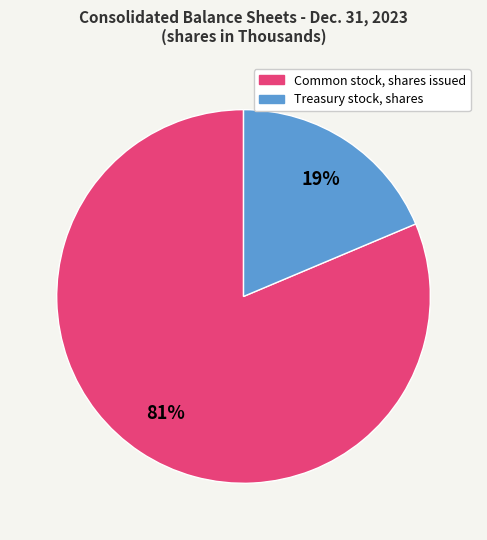

To the nearest percent, what portion does Common stock, shares issued represent?

81%